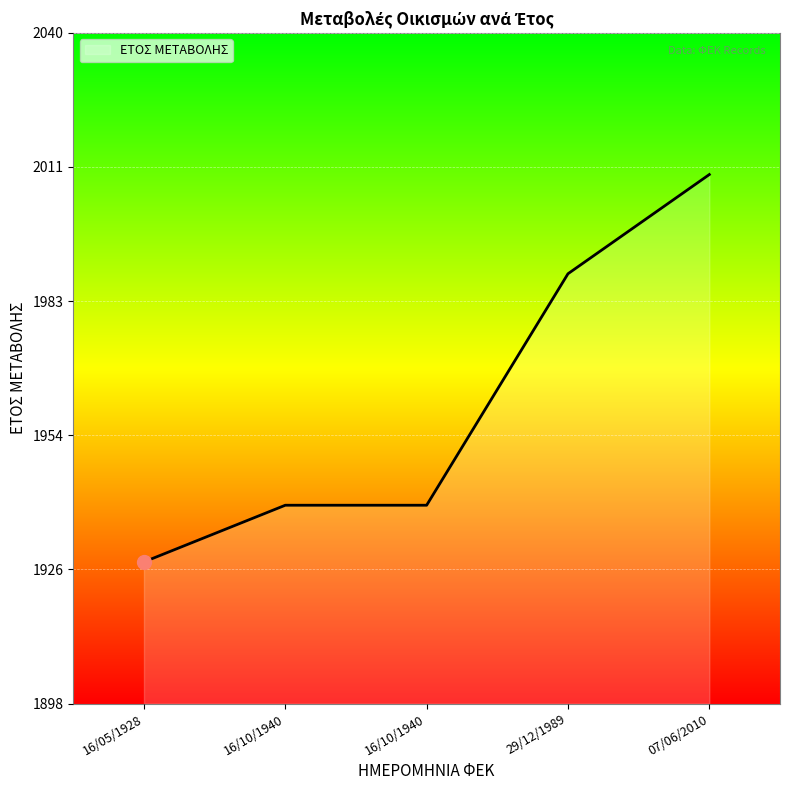

Count the number of data series in this chart.

1